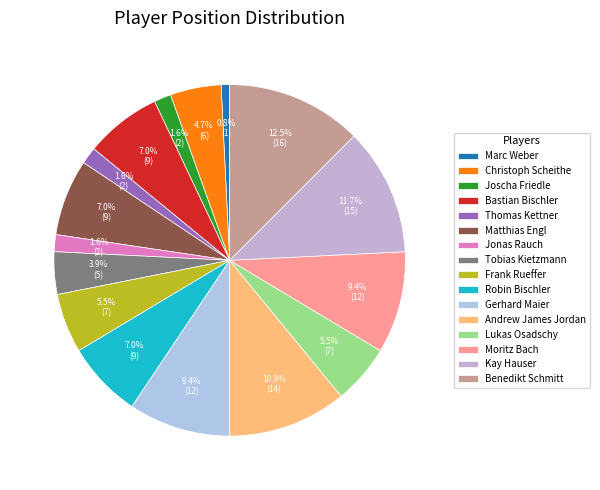

Is it true that Benedikt Schmitt is 2% of the pie?

False